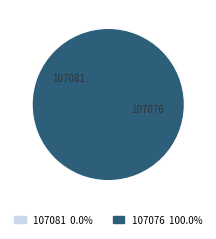

Which category accounts for the majority?

107076